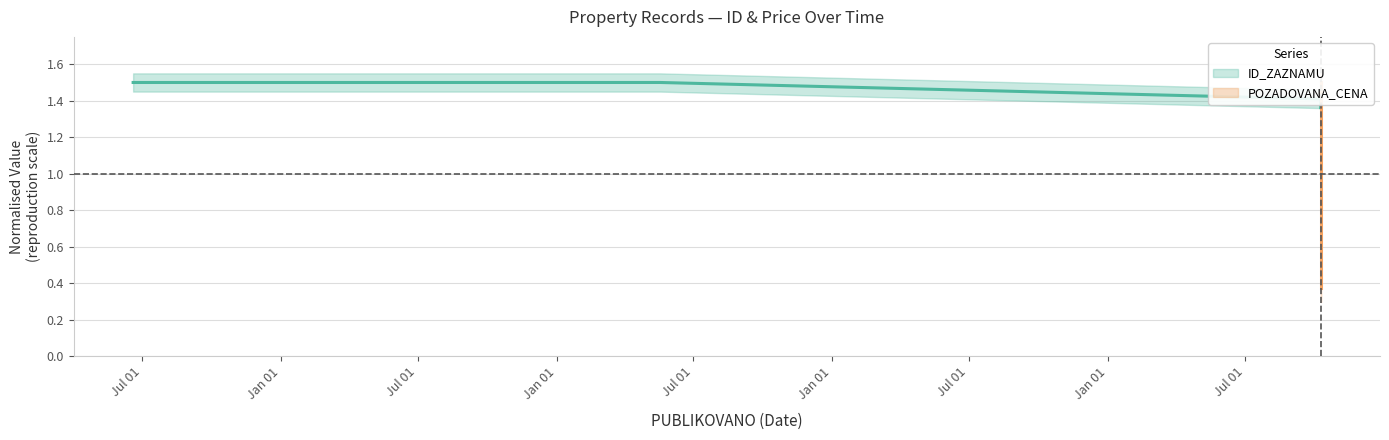

Does the chart display data point markers on the line(s)?

No